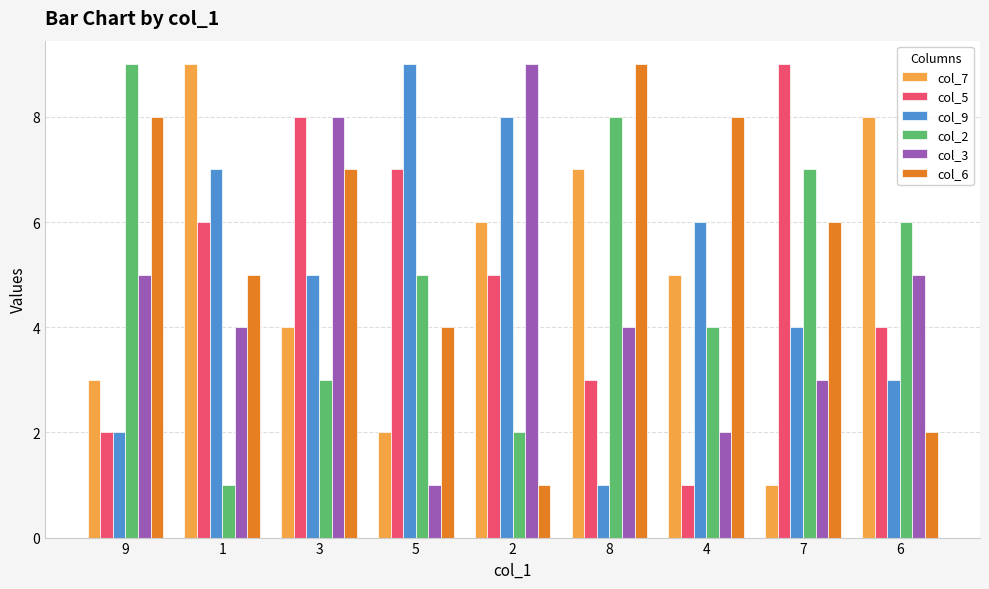

Where is col_2 nearest to the value 5?

5